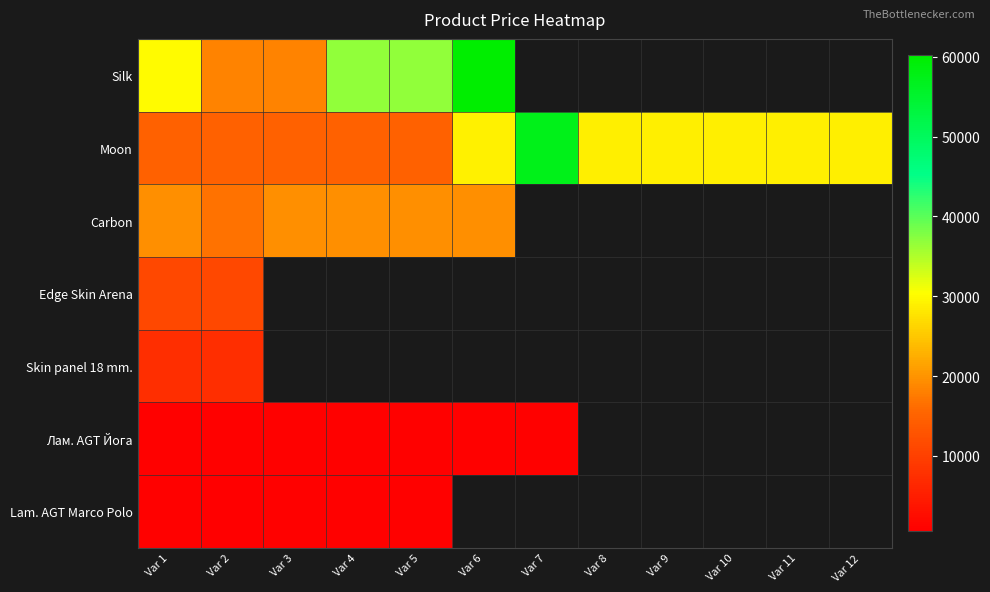

What is the minimum value shown in the chart?

540.5